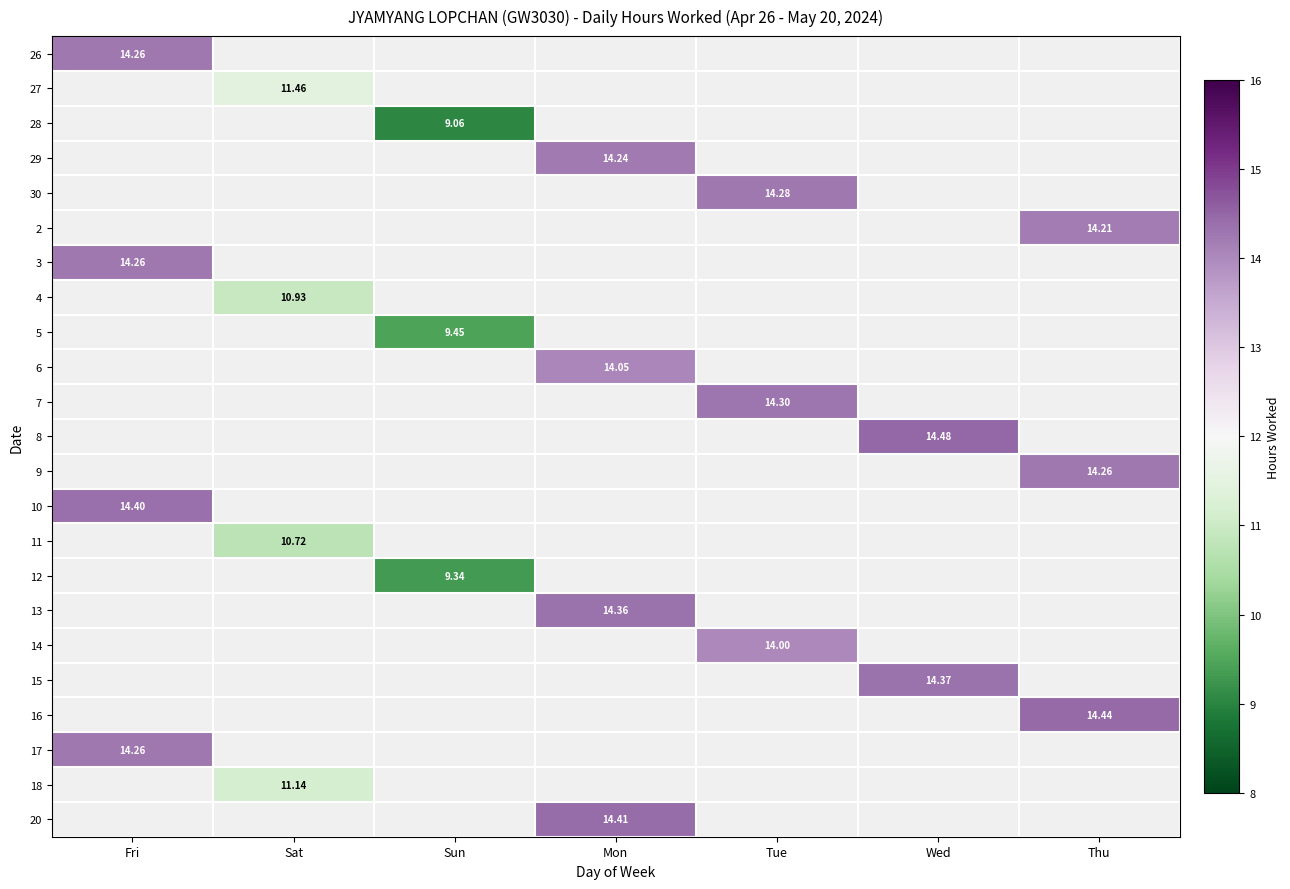

Is the value of 18 at Sat greater than the value of 14 at Tue?

No